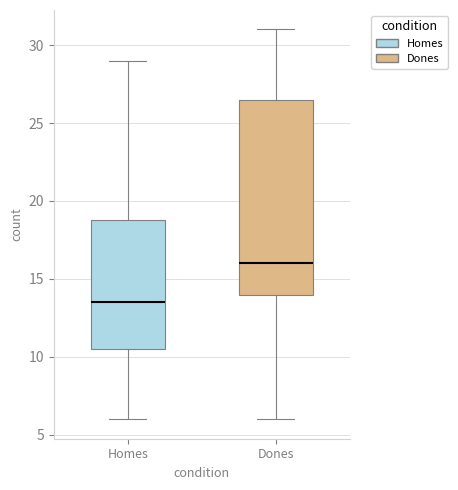

Reading left to right, read every box against the y-axis: the position of its median line, the range the box covers, and the ends of its whiskers. The values are not printed on the chart, so give them approximately, as read against the axis.

Homes: median 13.5, box 10.5 to 19.0, whiskers 6.0 to 29.0
Dones: median 16.0, box 14.0 to 26.5, whiskers 6.0 to 31.0